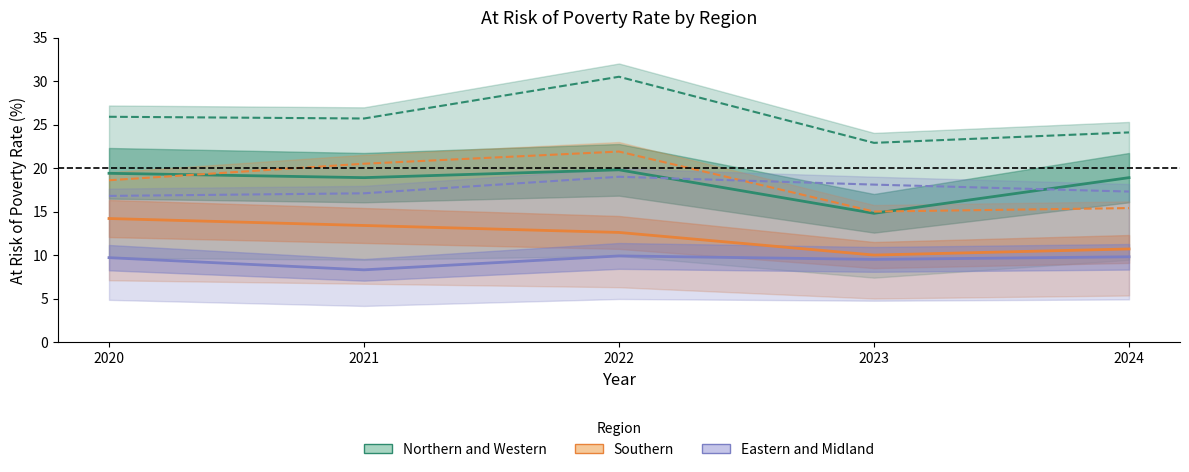

What is the minimum value for Northern and Western?

14.8